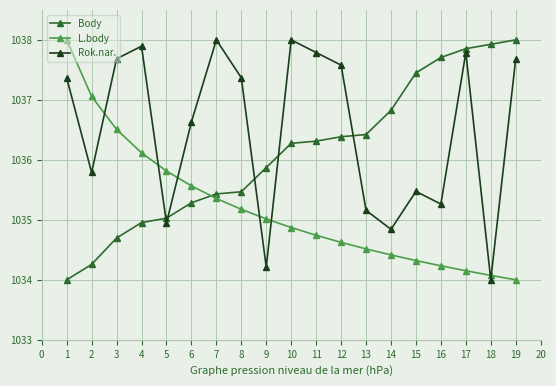

How many intersections are there between L.body and Rok.nar.?

7